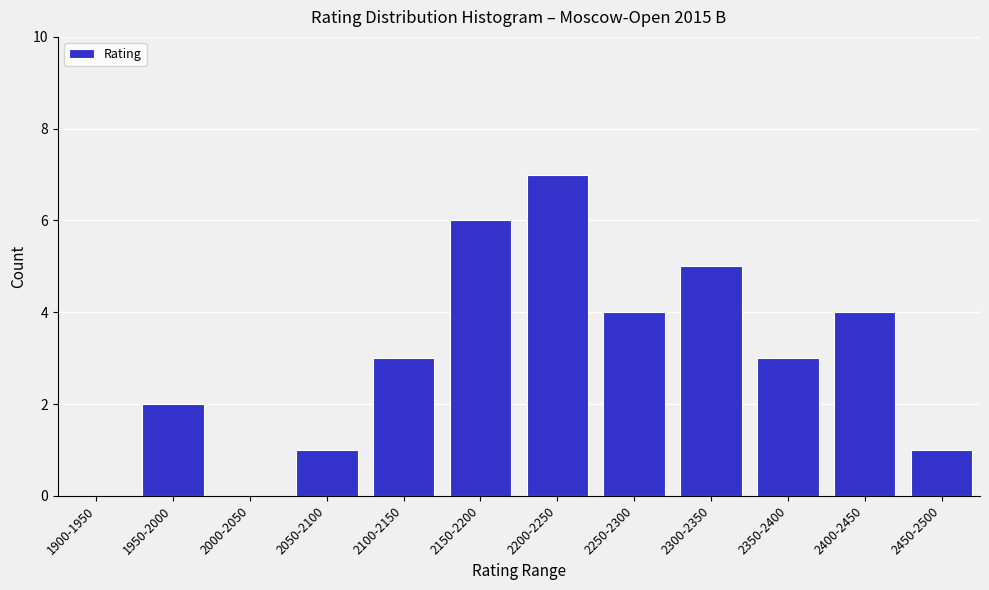

Reading right to left, transcribe all the data shown in this chart.

2450-2500=1	2400-2450=4	2350-2400=3	2300-2350=5	2250-2300=4	2200-2250=7	2150-2200=6	2100-2150=3	2050-2100=1	2000-2050=0	1950-2000=2	1900-1950=0